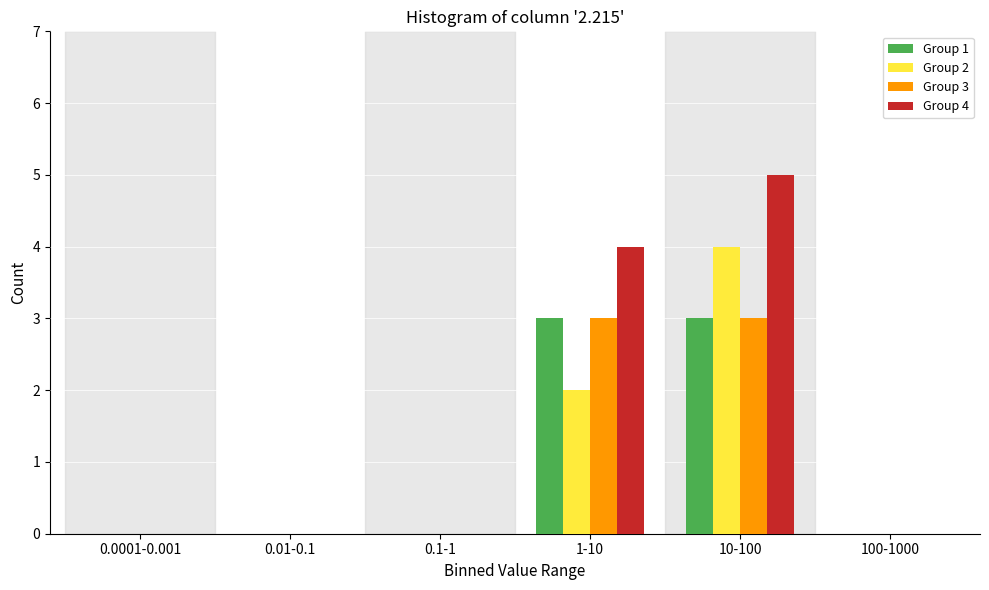

Reading right to left, transcribe all the data shown in this chart.

Group 1: 100-1000=0	10-100=3	1-10=3	0.1-1=0	0.01-0.1=0	0.0001-0.001=0
Group 2: 100-1000=0	10-100=4	1-10=2	0.1-1=0	0.01-0.1=0	0.0001-0.001=0
Group 3: 100-1000=0	10-100=3	1-10=3	0.1-1=0	0.01-0.1=0	0.0001-0.001=0
Group 4: 100-1000=0	10-100=5	1-10=4	0.1-1=0	0.01-0.1=0	0.0001-0.001=0